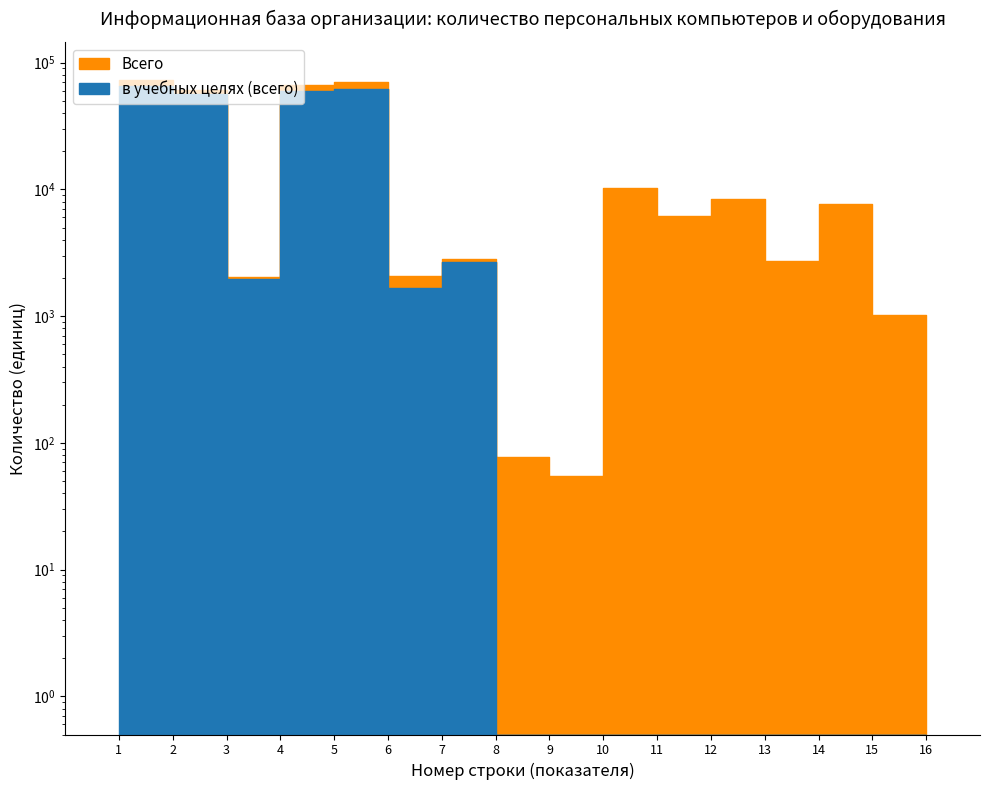

What are all the series names shown in the legend?

Всего, в учебных целях (всего)